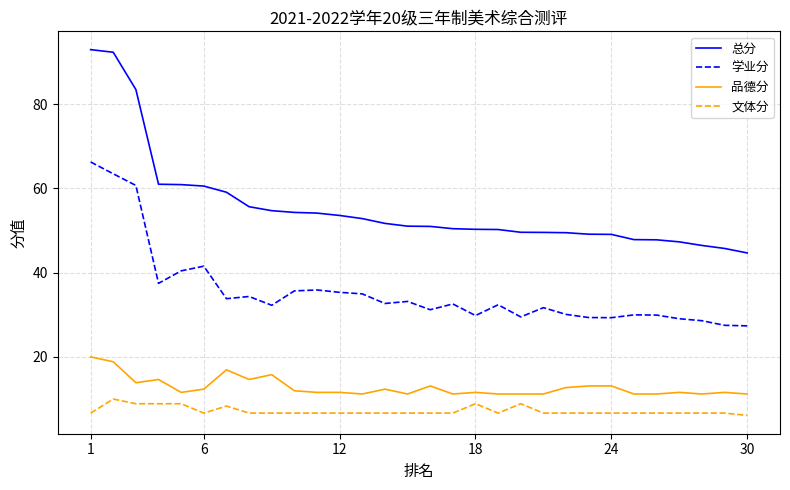

Which series has the largest range (max minus min)?

总分